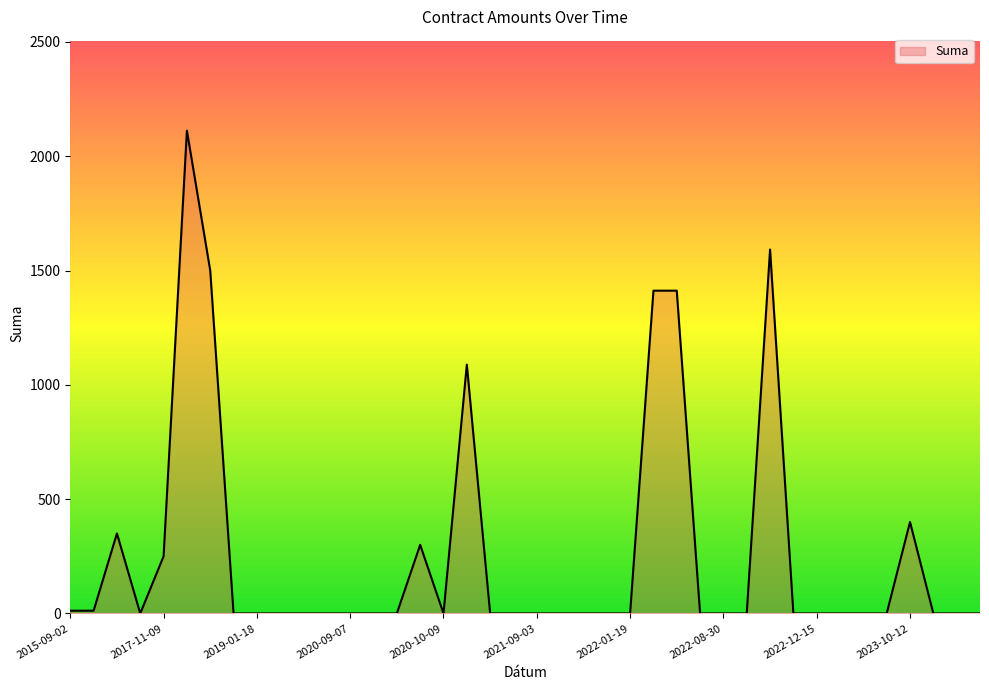

What is the maximum value shown in the chart?

2112.0